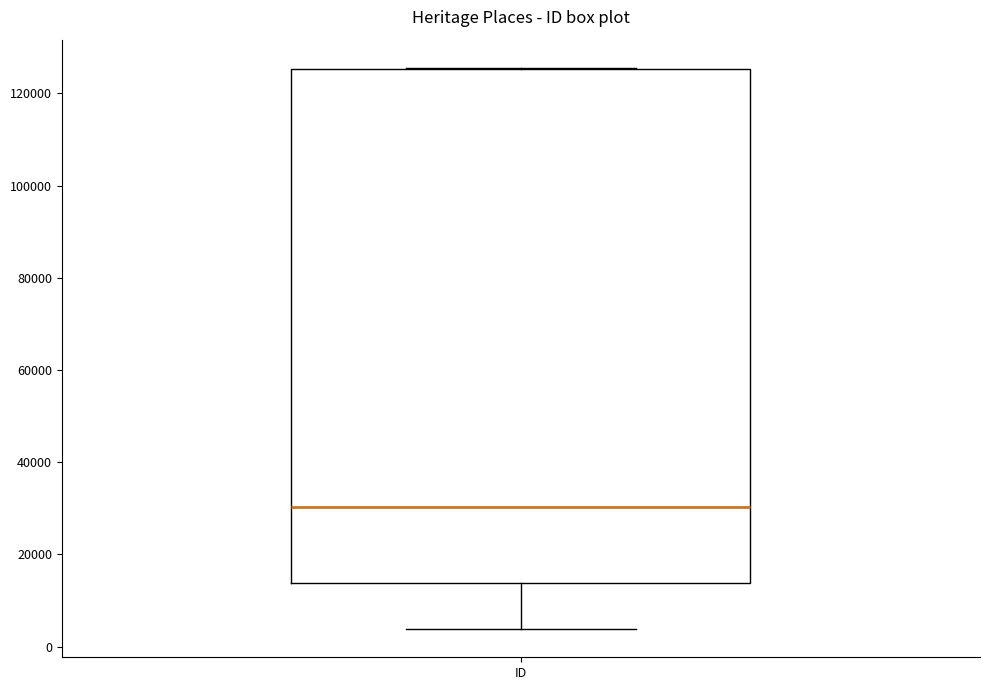

Where does the median line of the box for ID sit on the y-axis? The values are not printed on the chart, so give them approximately, as read against the axis.

30000